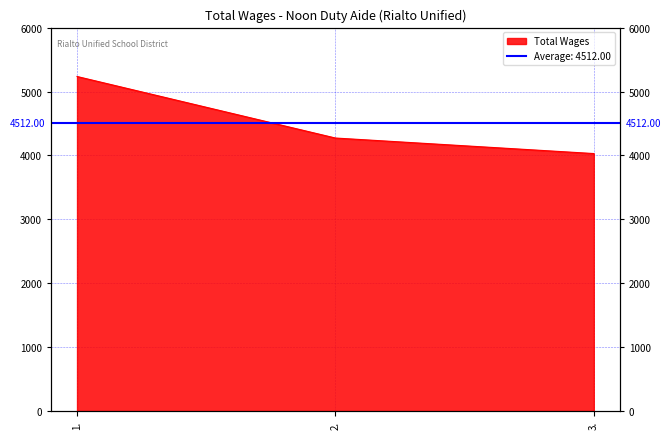

Rank the categories by value from lowest to highest.

3., 2., 1.